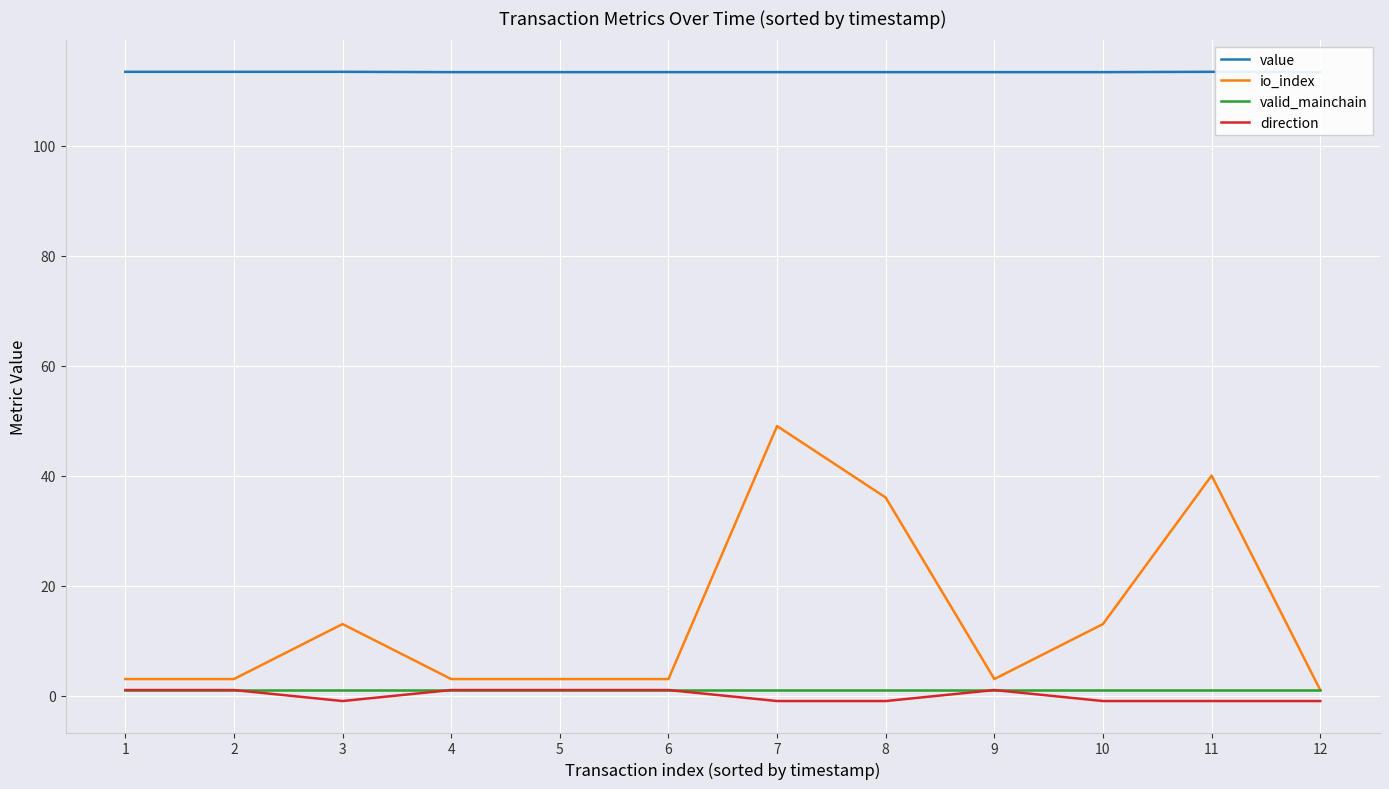

What is the highest value of the valid_mainchain series?

1.0